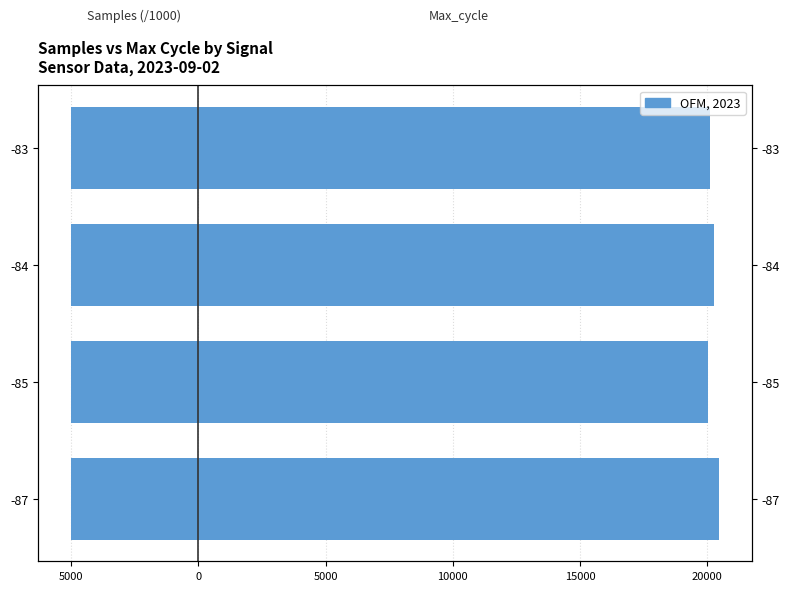

Does the chart contain stacked bars?

No